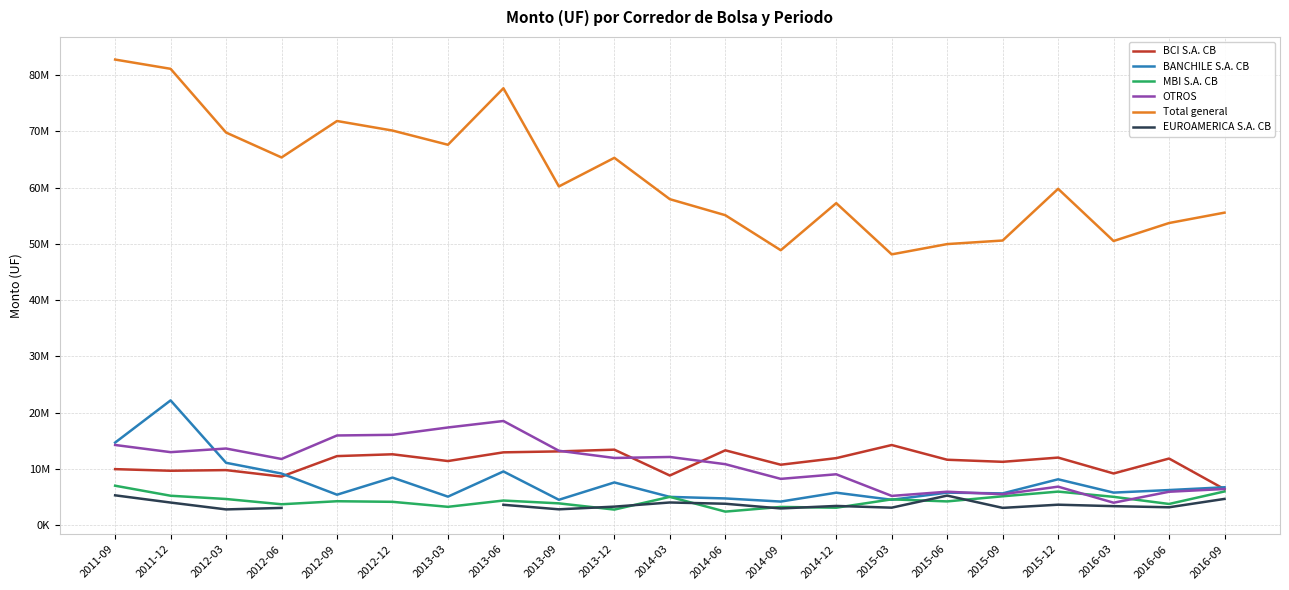

What is the label of the 17th point from the left?

2015-09